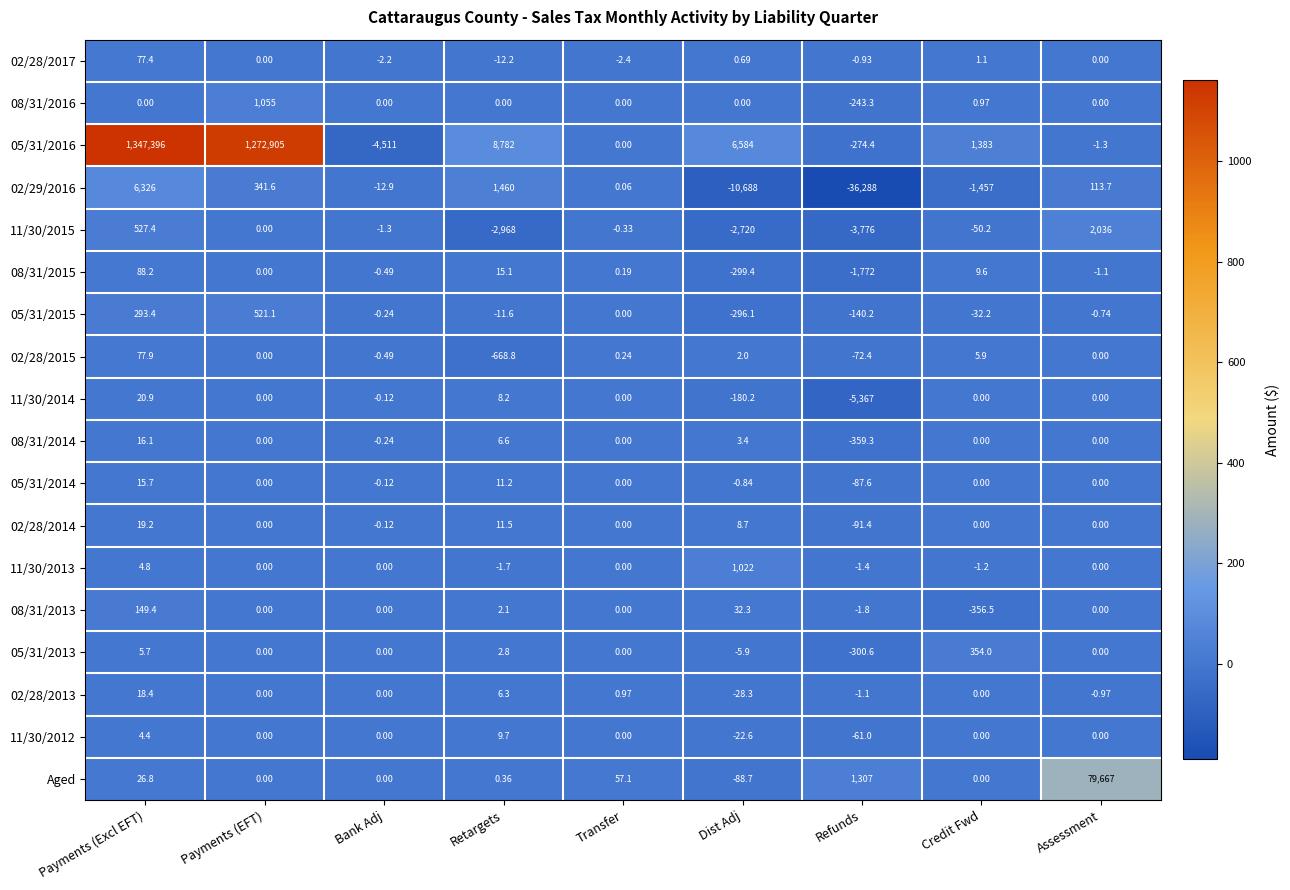

How many negative values does the 05/31/2015 series have?

6